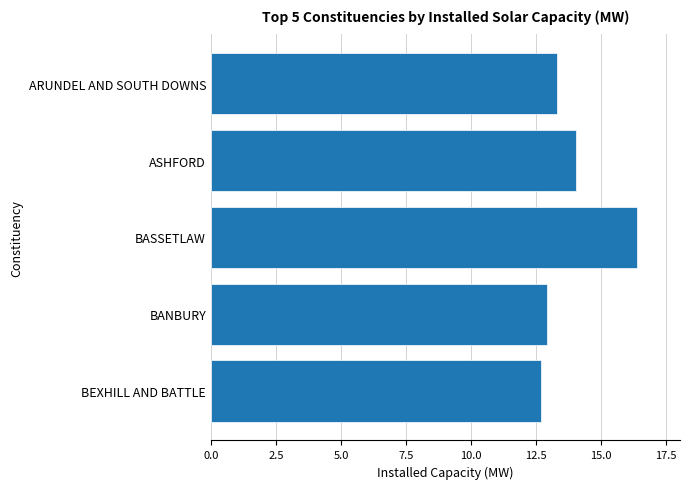

How many data points does each series have?

5